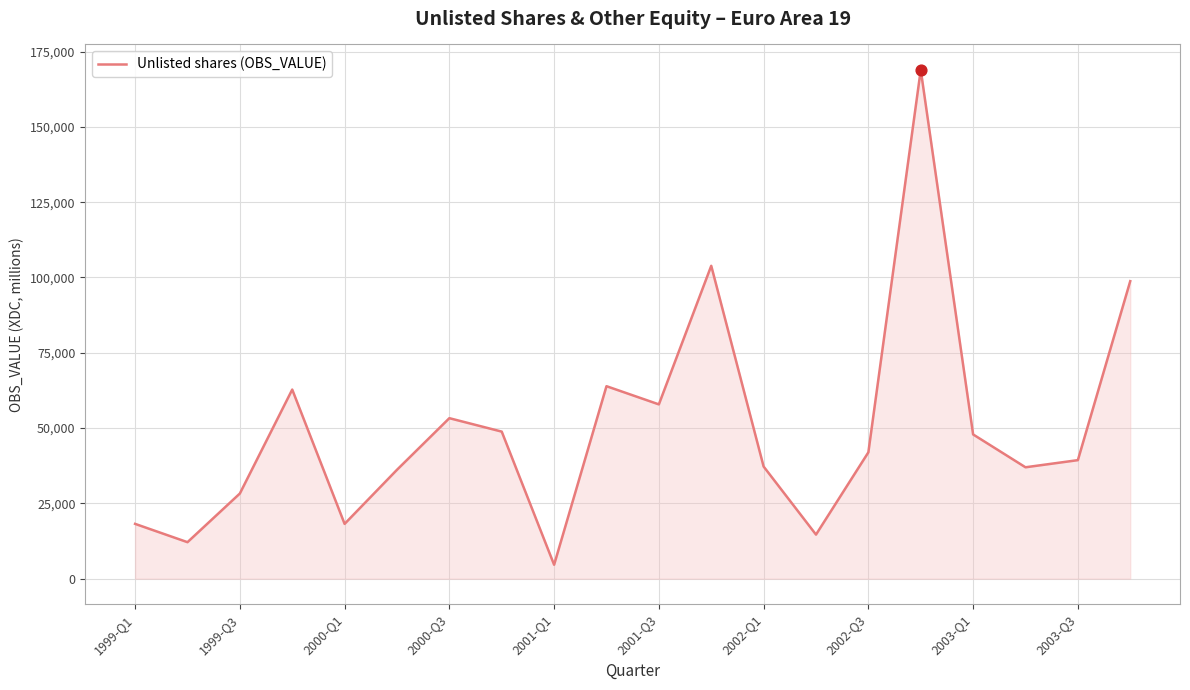

What is the difference between the maximum and minimum values?

164298.9